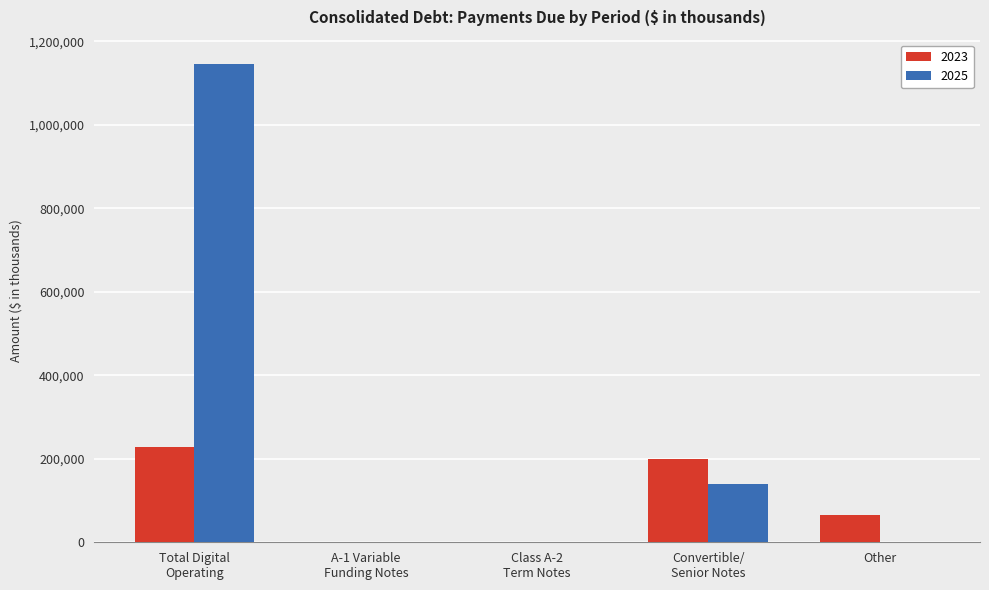

What is the sum of all 2023 values?

495293